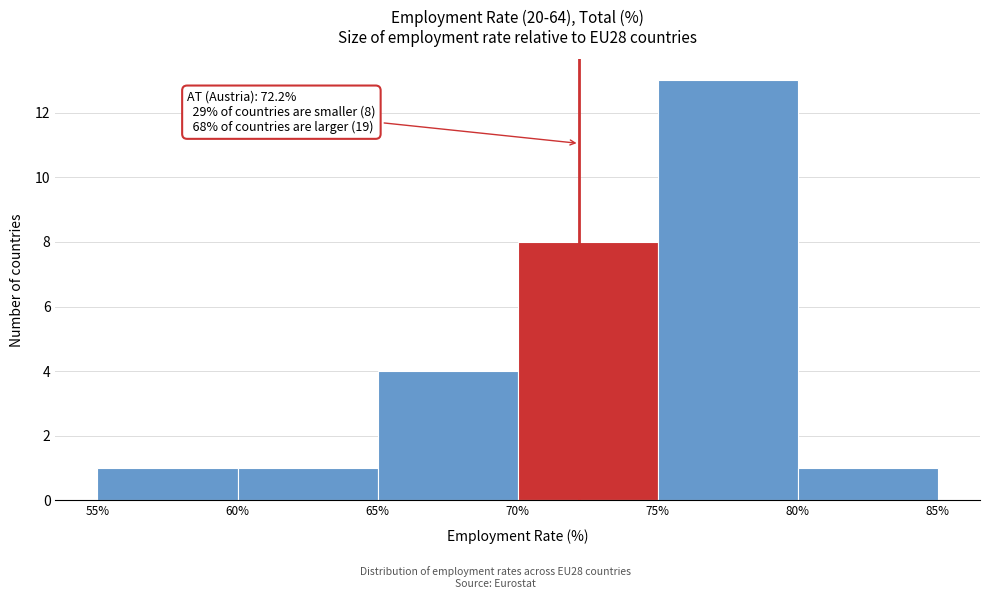

Which range on the x-axis has the tallest bar?

75% to 80%